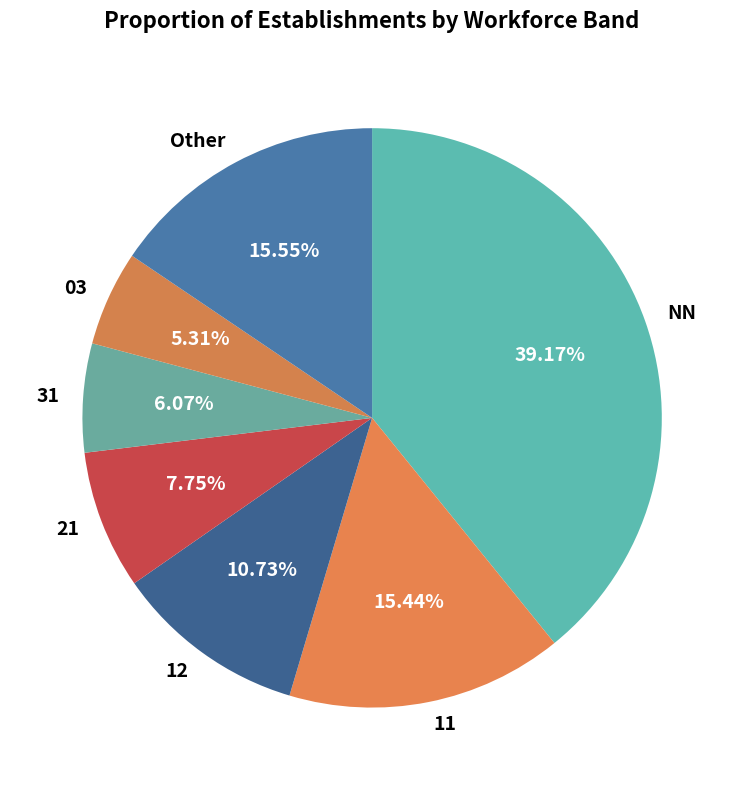

Is 21 the majority of the pie?

No